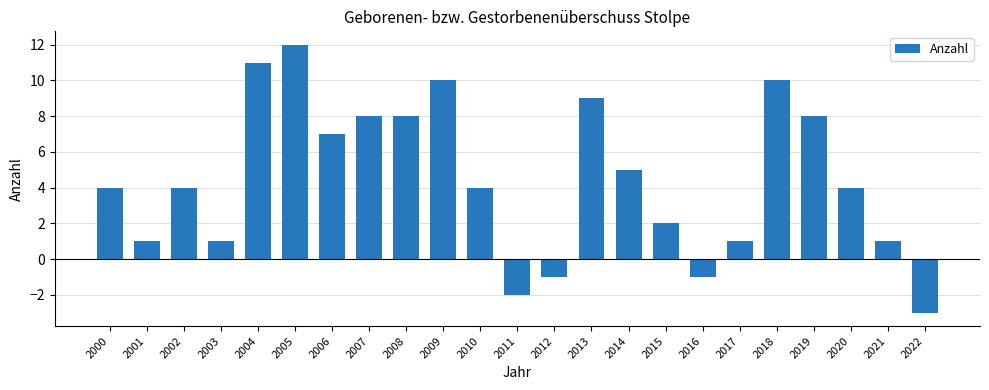

What is the change in value from 2004 to 2006?

-4